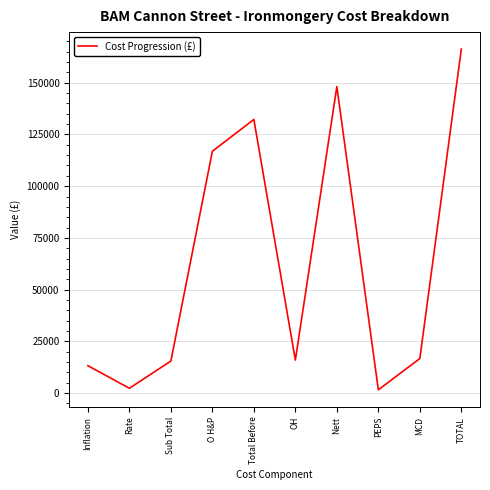

What is the change in value from O H&P to Total Before?

+15413.9